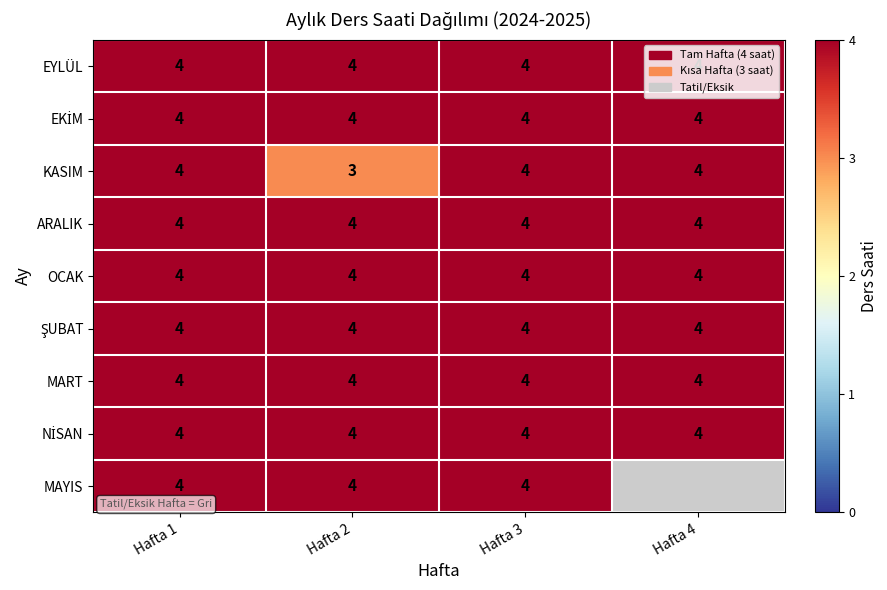

The value of ARALIK at Hafta 4 is 5.6. True or false?

False